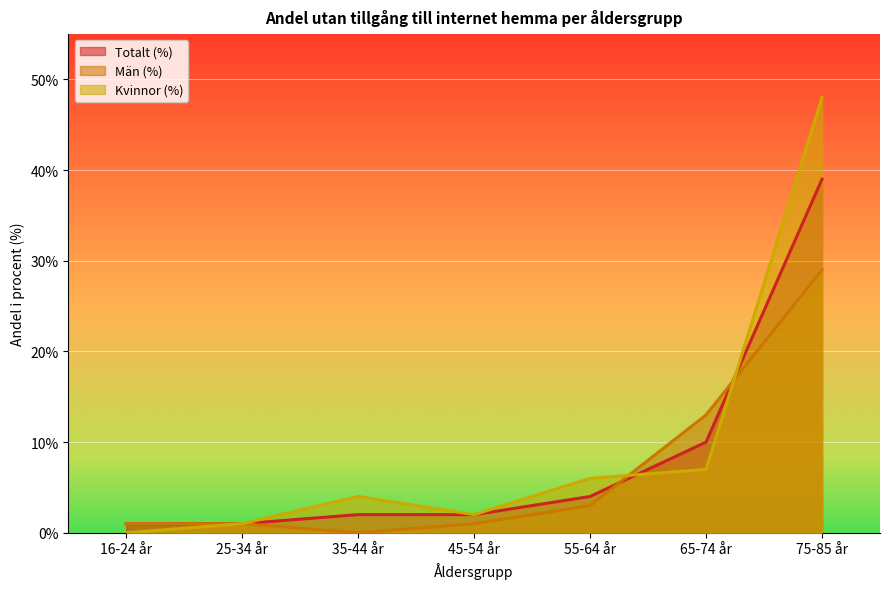

At 55-64 år, list the series in order from smallest to largest.

Män (%), Totalt (%), Kvinnor (%)